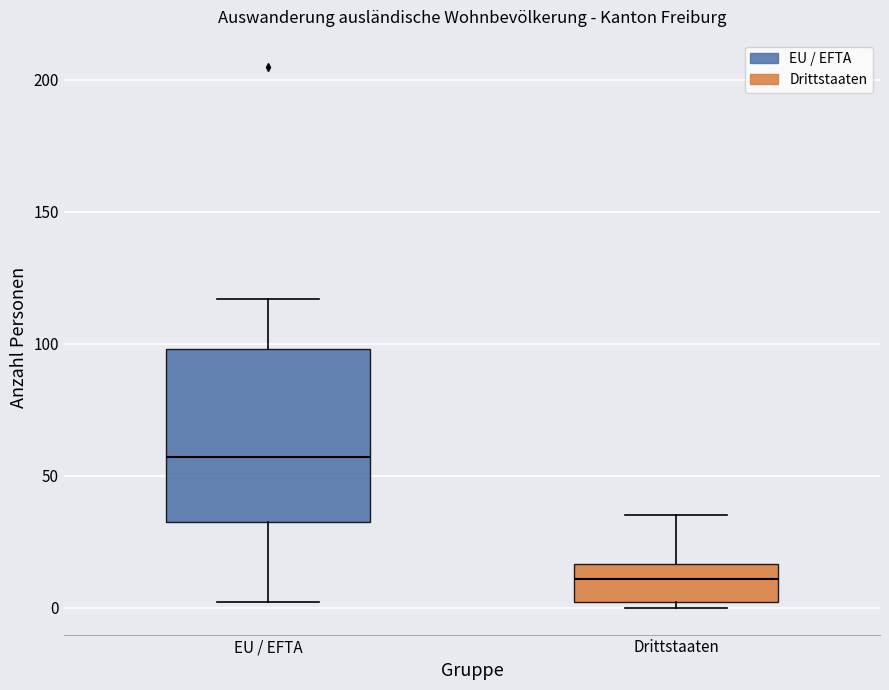

Reading left to right, read every box against the y-axis: the position of its median line, the range the box covers, and the ends of its whiskers. The values are not printed on the chart, so give them approximately, as read against the axis.

EU / EFTA: median 55, box 35 to 100, whiskers 0 to 115
Drittstaaten: median 10, box 0 to 15, whiskers 0 (just below the box's lower edge) to 35